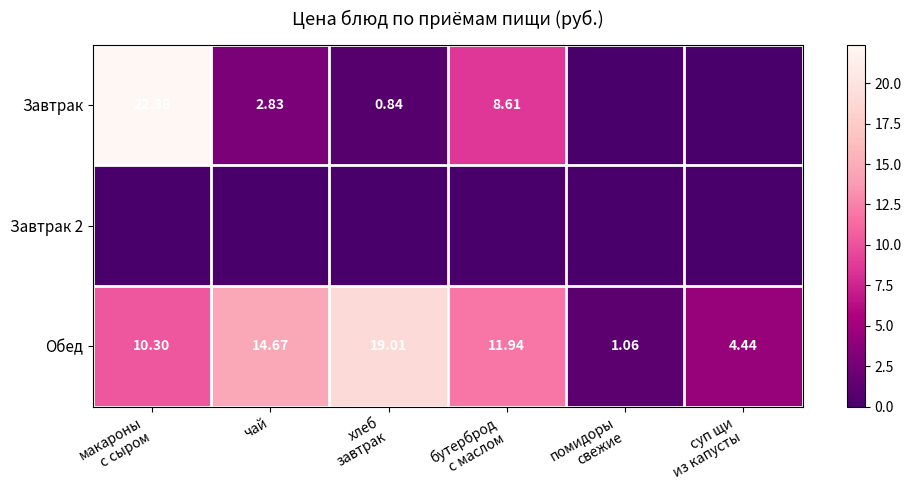

How many data points in Обед are less than 11?

3